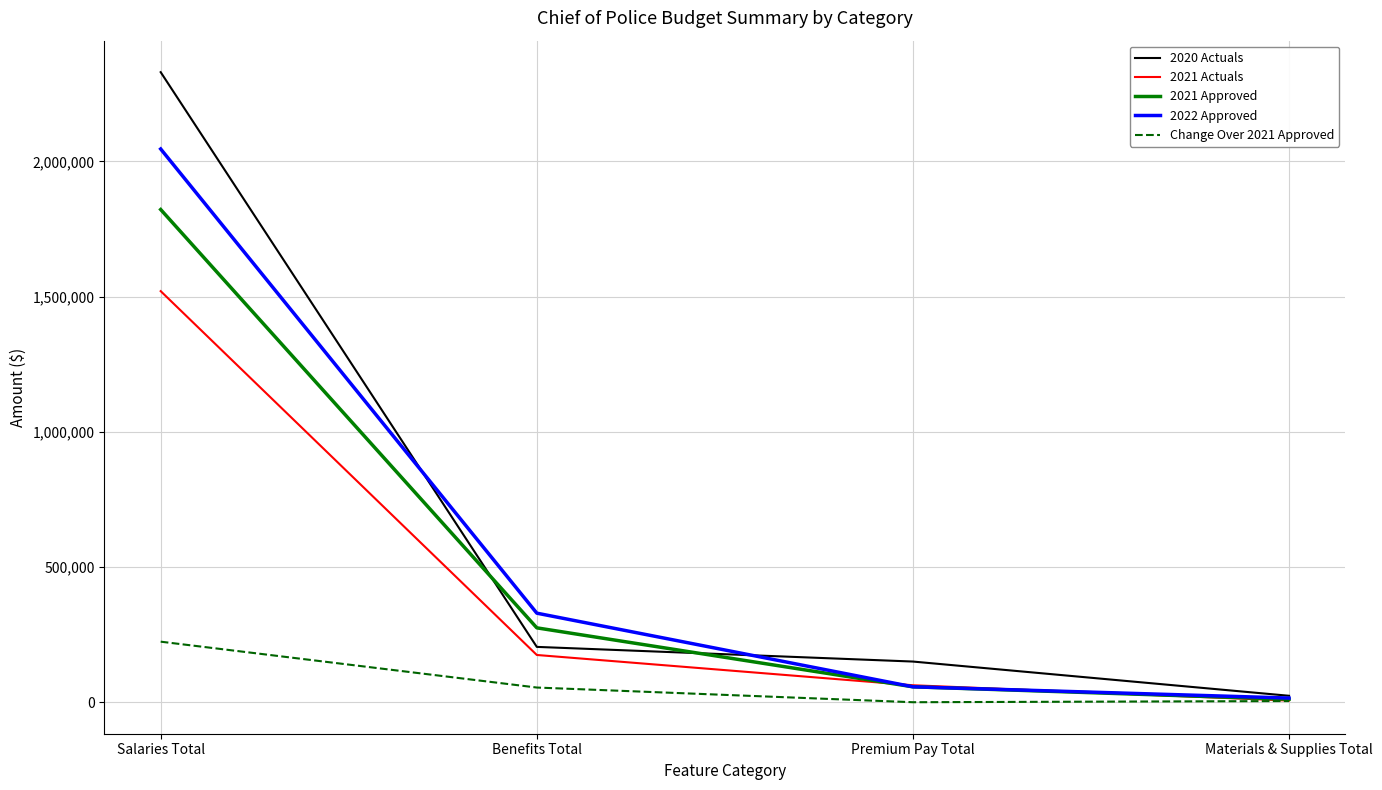

What is the spread (max minus min) of values at Salaries Total?

2105902.0